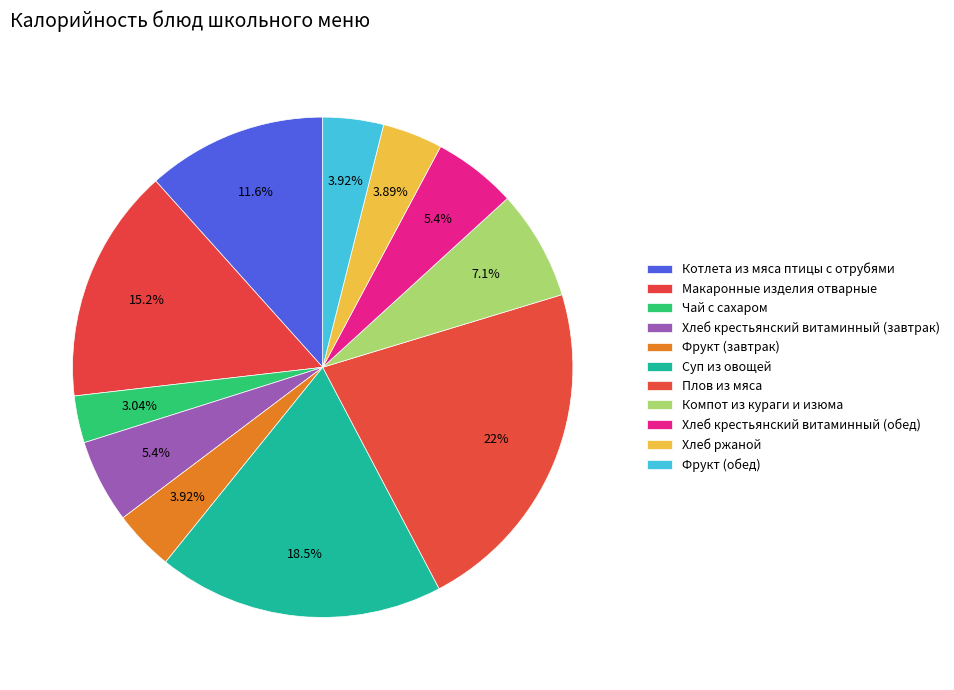

Rank the categories by value from highest to lowest.

Плов из мяса, Суп из овощей, Макаронные изделия отварные, Котлета из мяса птицы с отрубями, Компот из кураги и изюма, Хлеб крестьянский витаминный (завтрак), Хлеб крестьянский витаминный (обед), Фрукт (завтрак), Фрукт (обед), Хлеб ржаной, Чай с сахаром